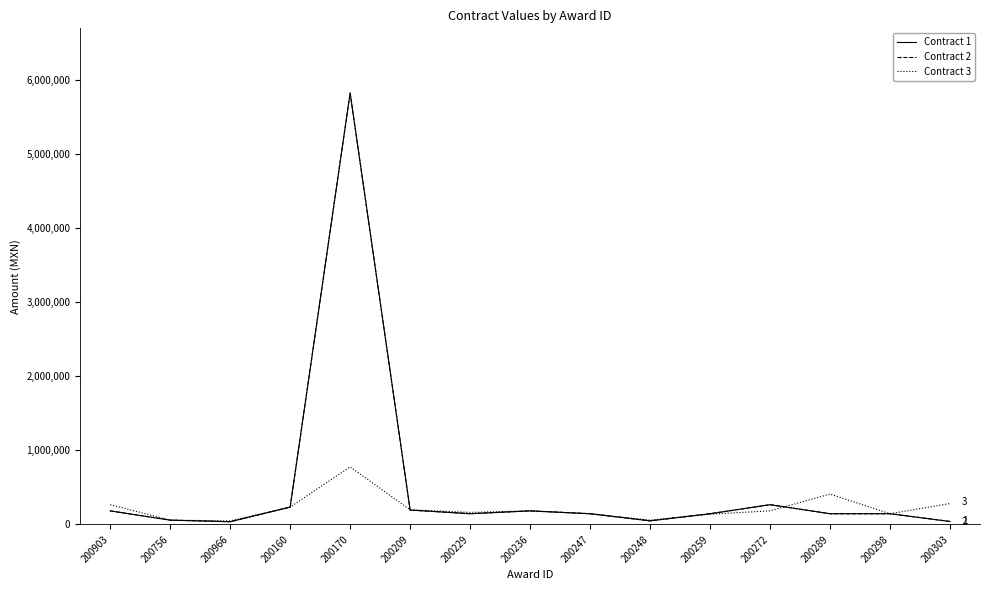

Is this an area chart (filled region under the line)?

No